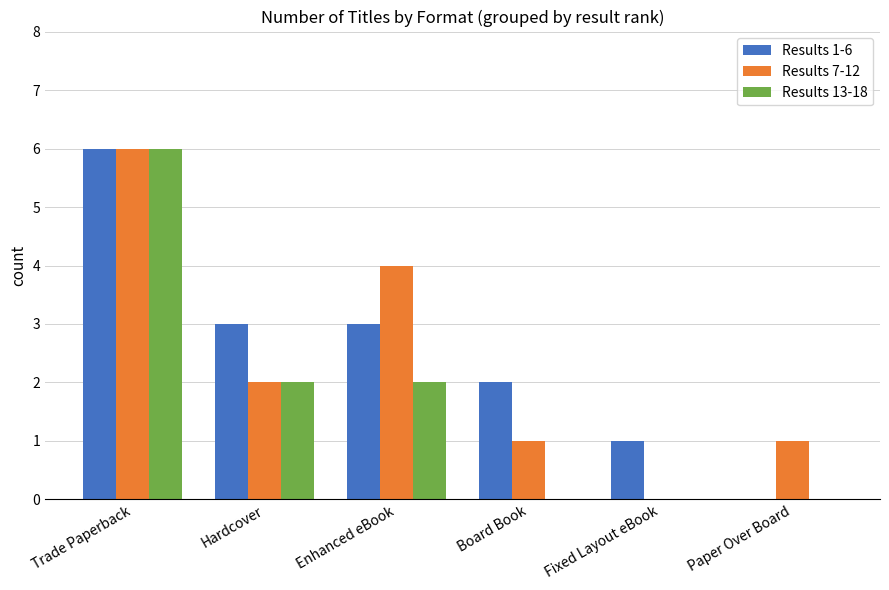

Which series has the largest total across all categories?

Results 1-6